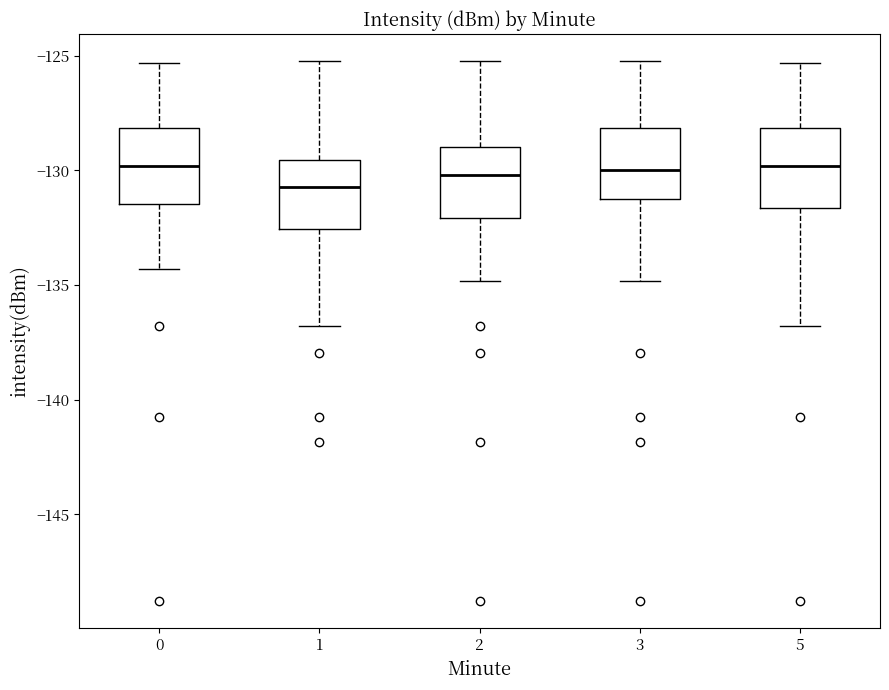

Which box's median line is the lowest?

1